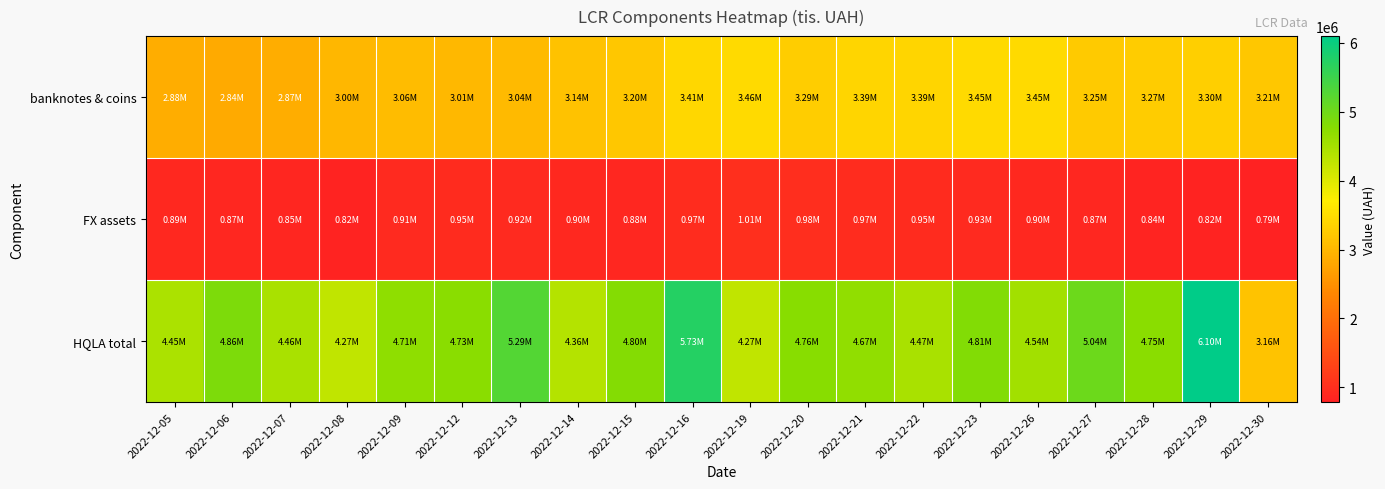

Which series has the largest range (max minus min)?

HQLA total